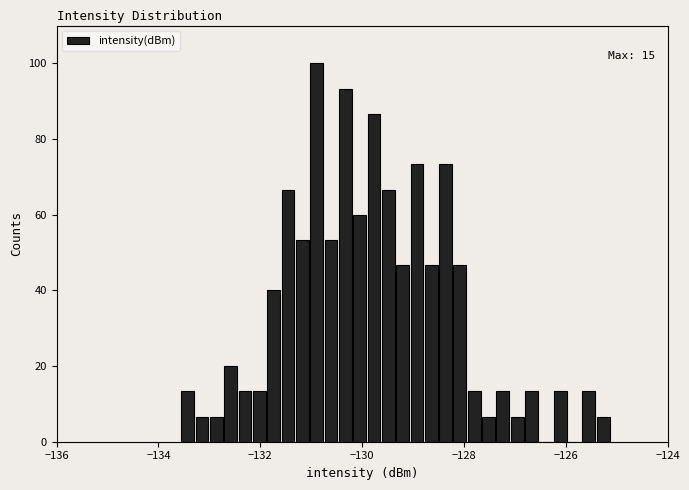

Read against the x-axis, roughly where is the centre of the tallest bar?

-130.8